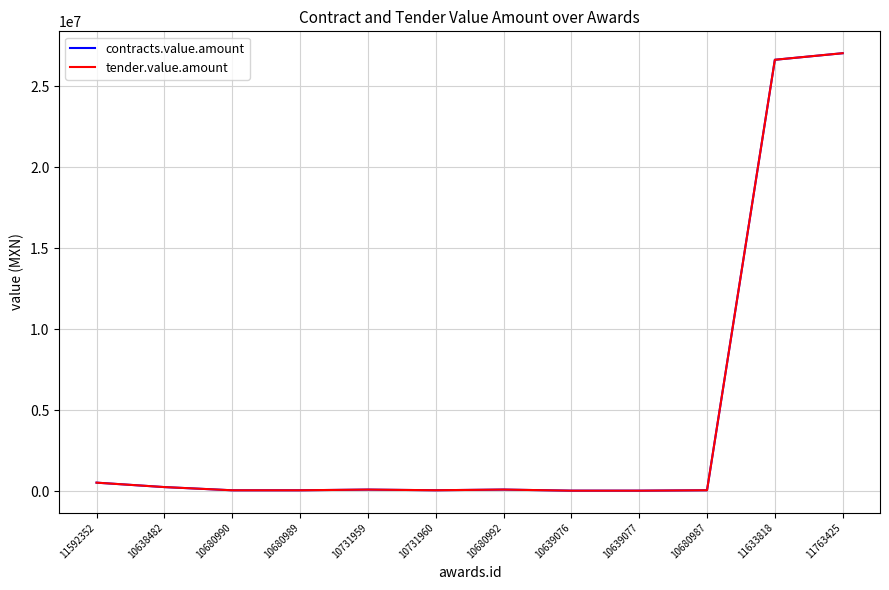

Is the value of tender.value.amount at 10731959 greater than the value of contracts.value.amount at 10639077?

Yes